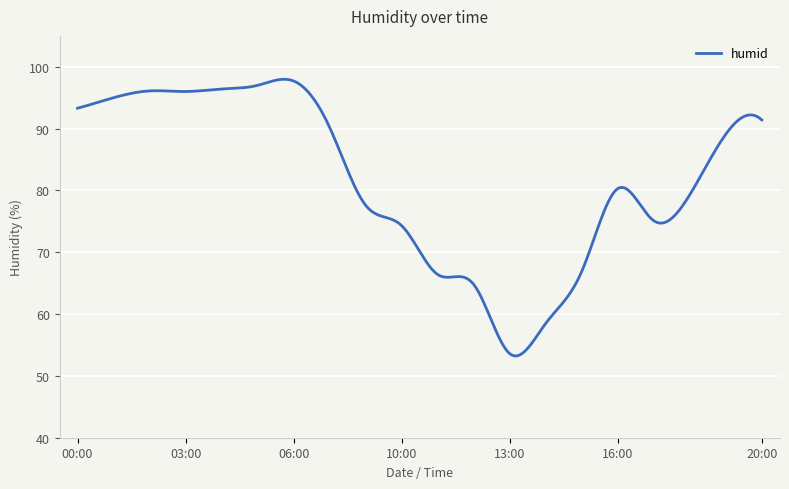

What is the maximum value shown in the chart?

98.0